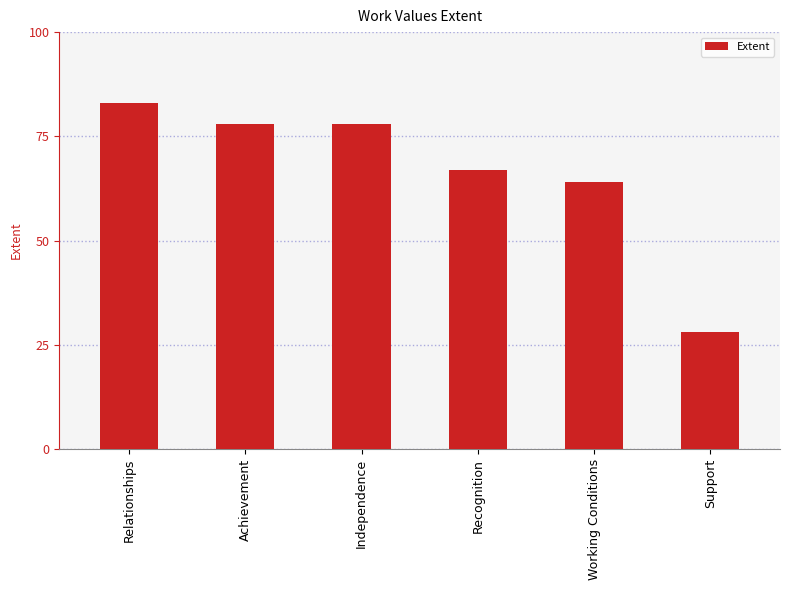

What is the approximate value at Achievement, to the nearest 5?

80